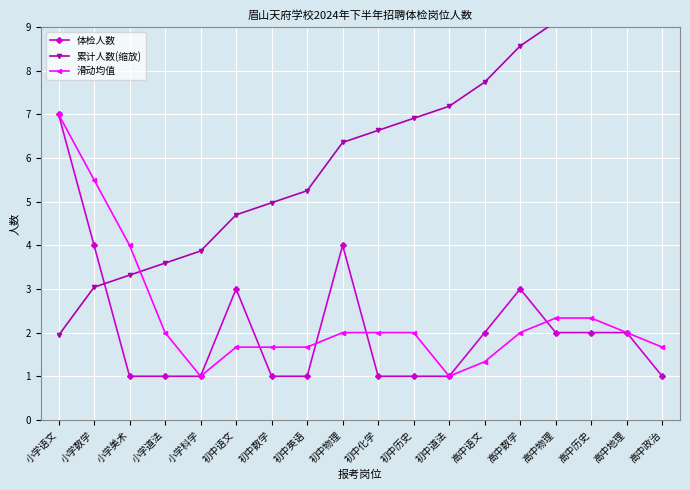

What is the greatest value displayed?

10.5